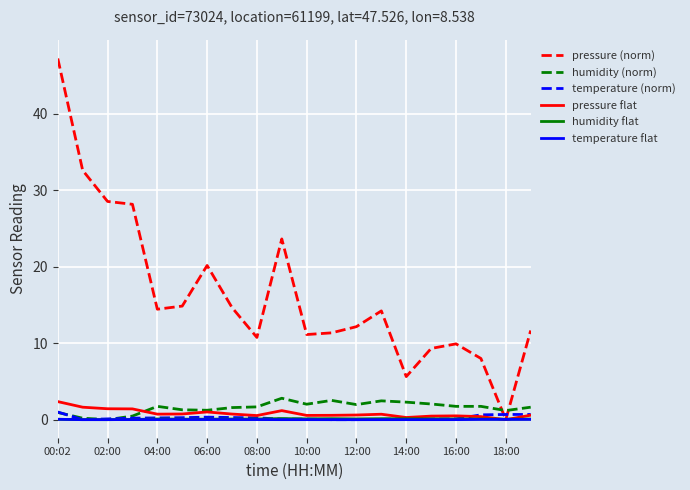

What is the sum of all temperature flat values?

0.3